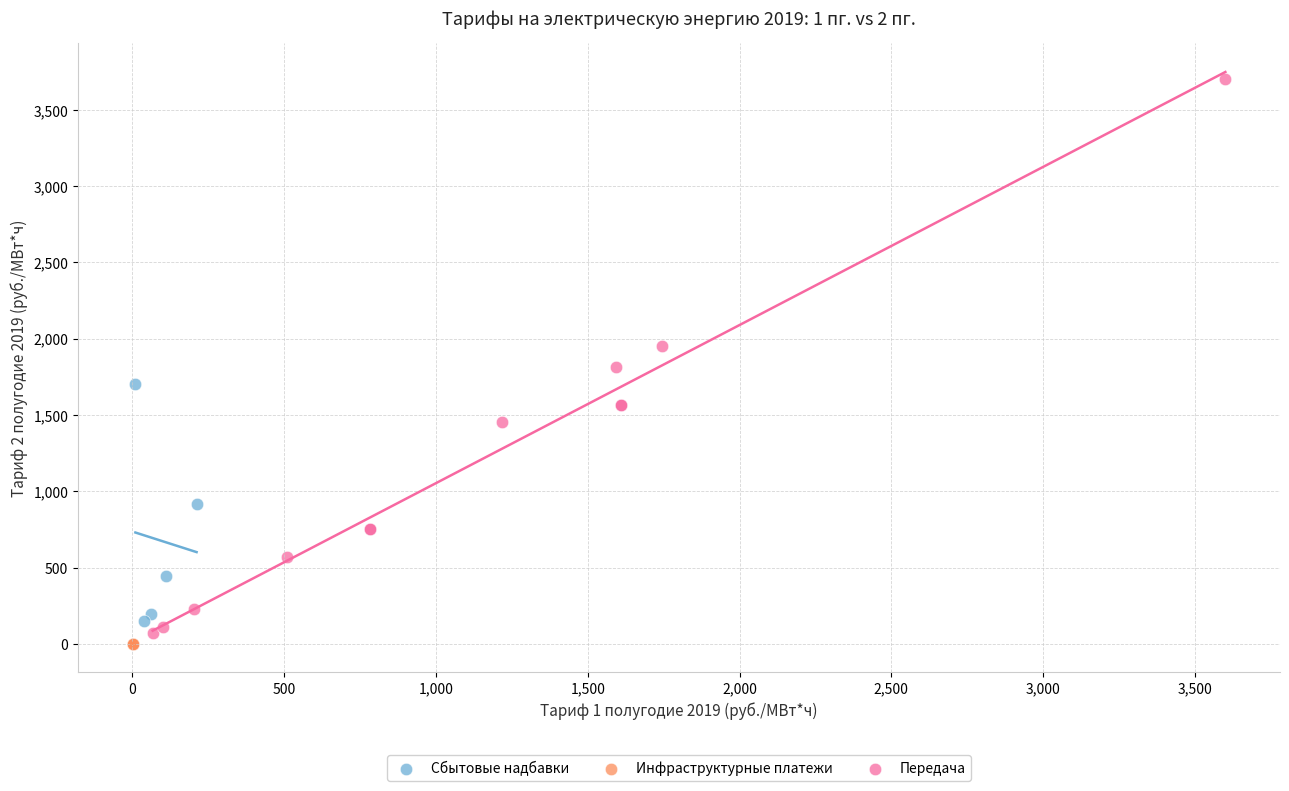

Which series reaches the maximum Y coordinate?

Передача